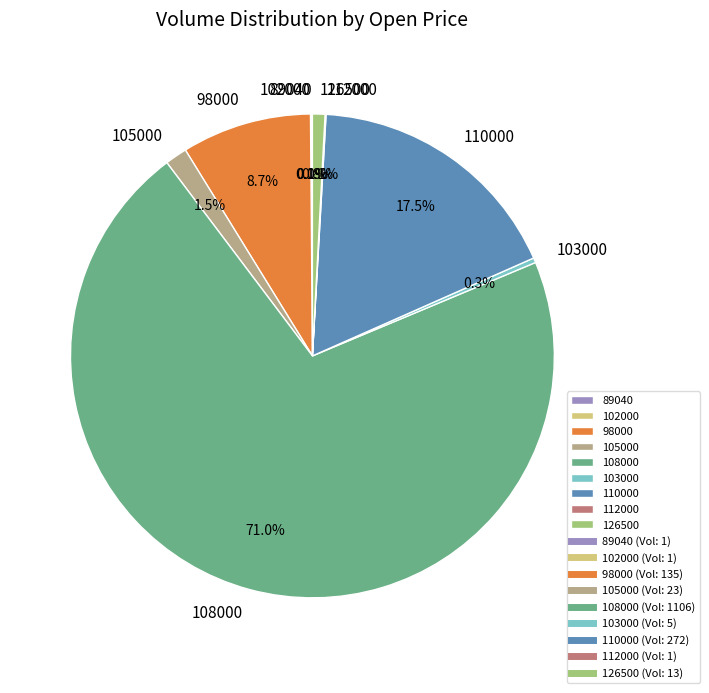

How much of the chart is everything except 110000?

82.5%